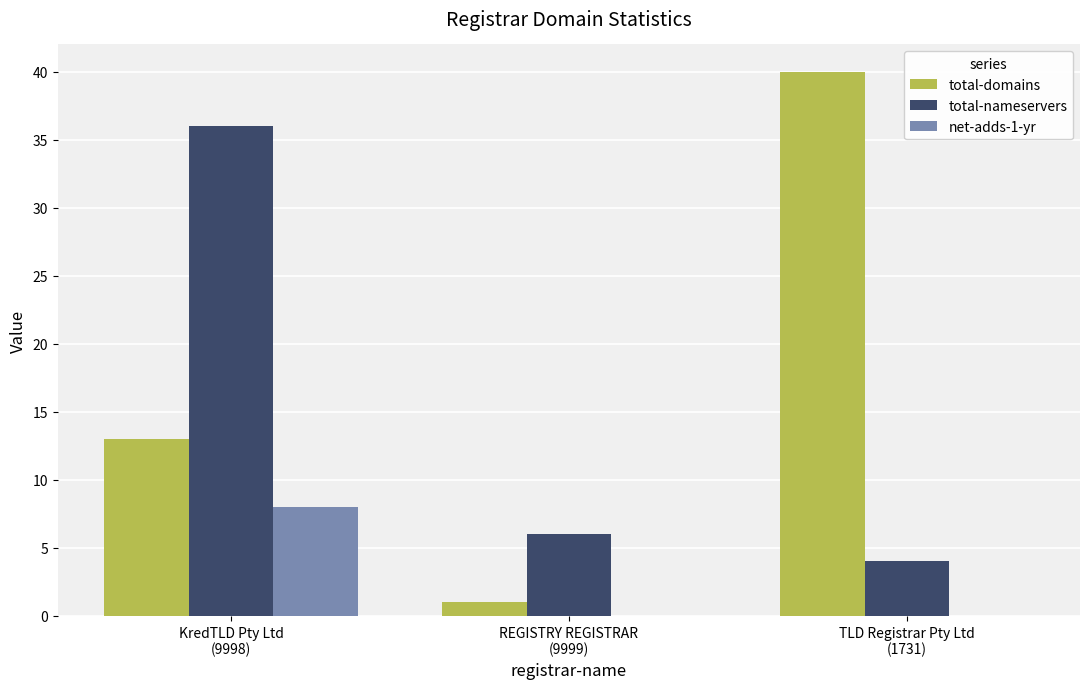

Which series has the largest total across all categories?

total-domains